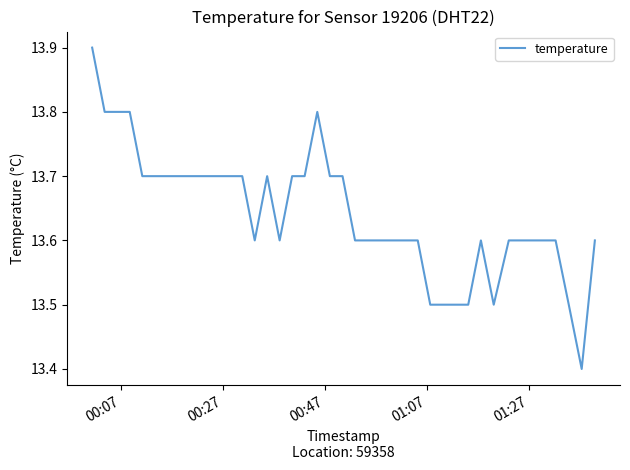

What is the difference between the maximum and minimum values?

0.5